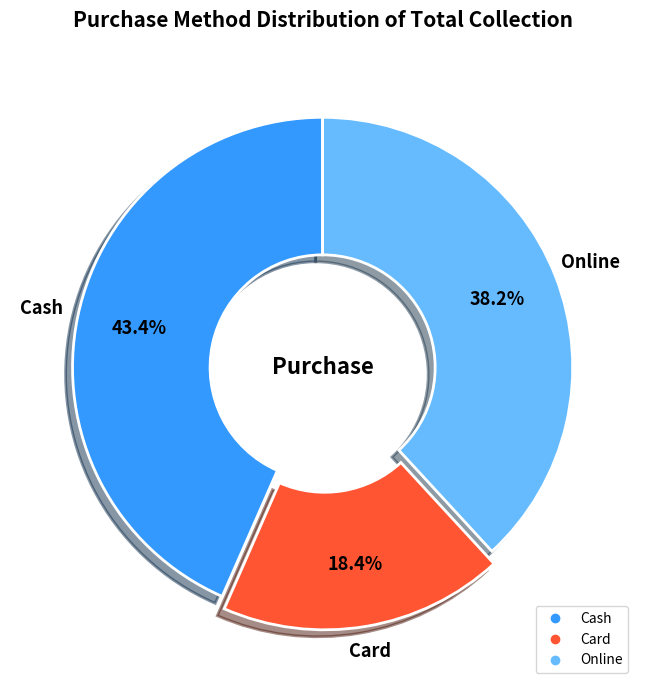

Does Card represent more than half of the total?

No